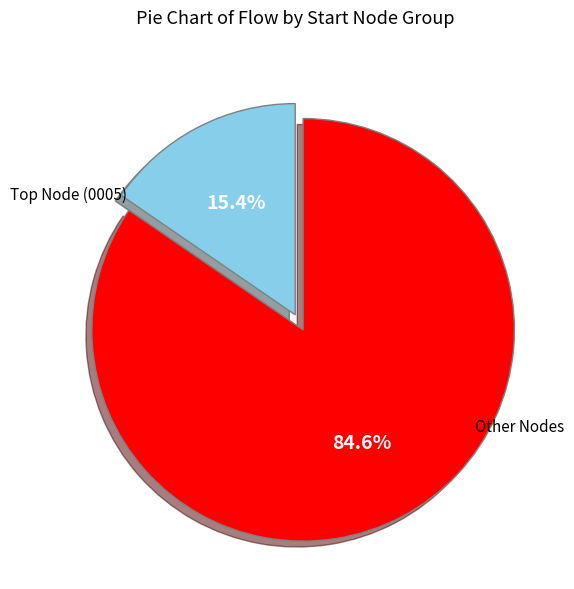

Is there any slice that represents more than half of the pie?

Yes